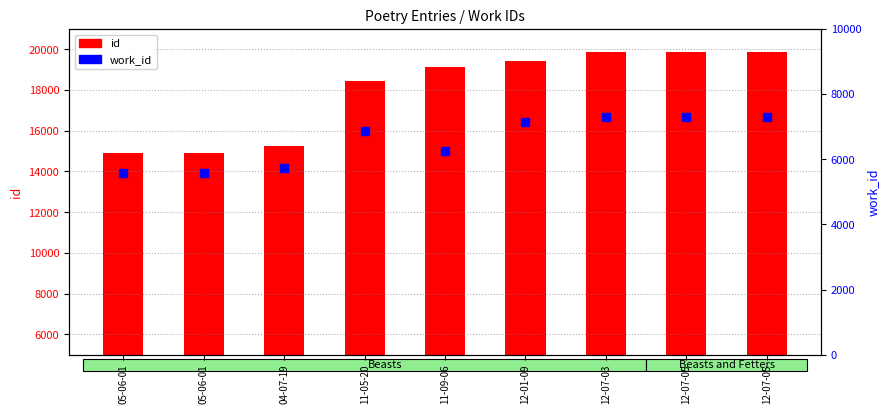

What is the total value across all series at 11-09-06?

25404